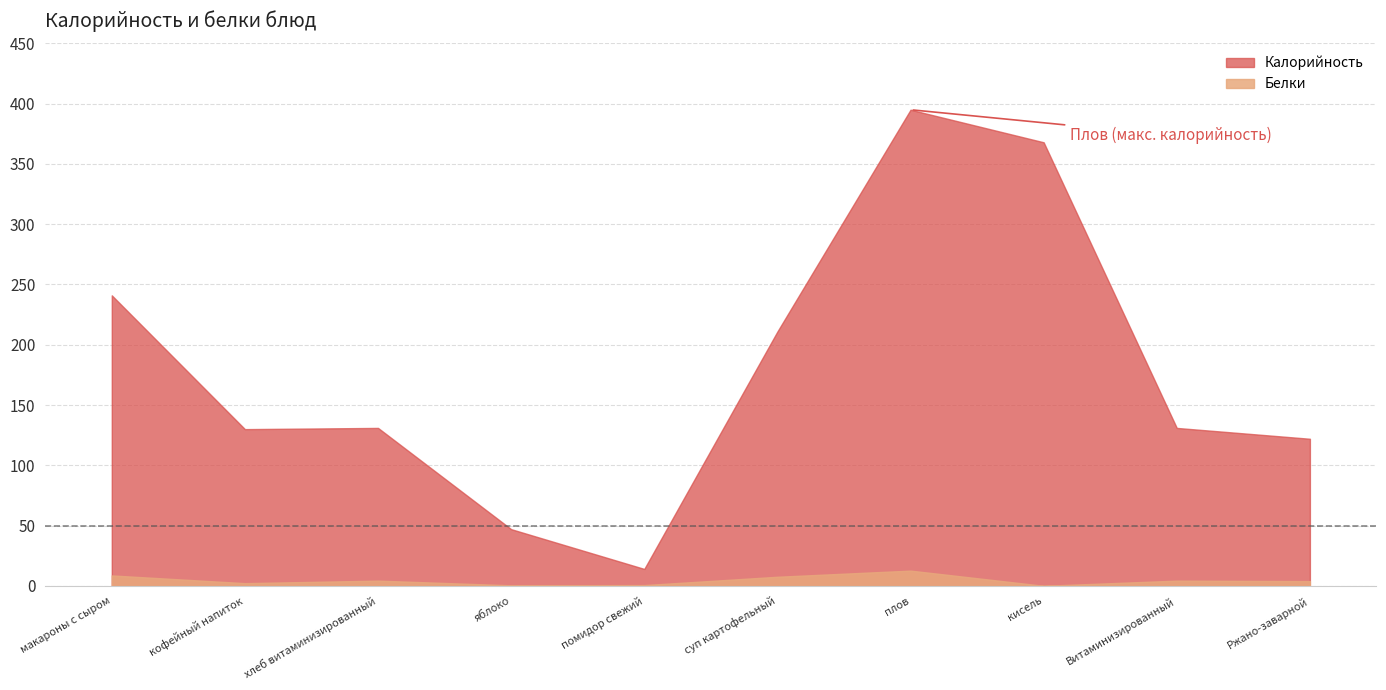

What position from the right is хлеб витаминизированный?

8